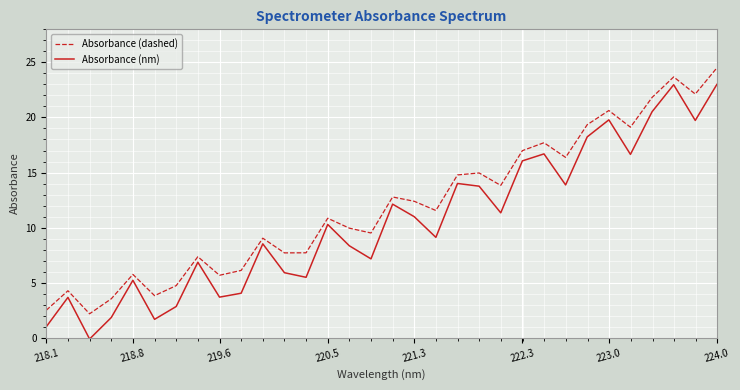

How many values in Absorbance (nm) are below zero?

1